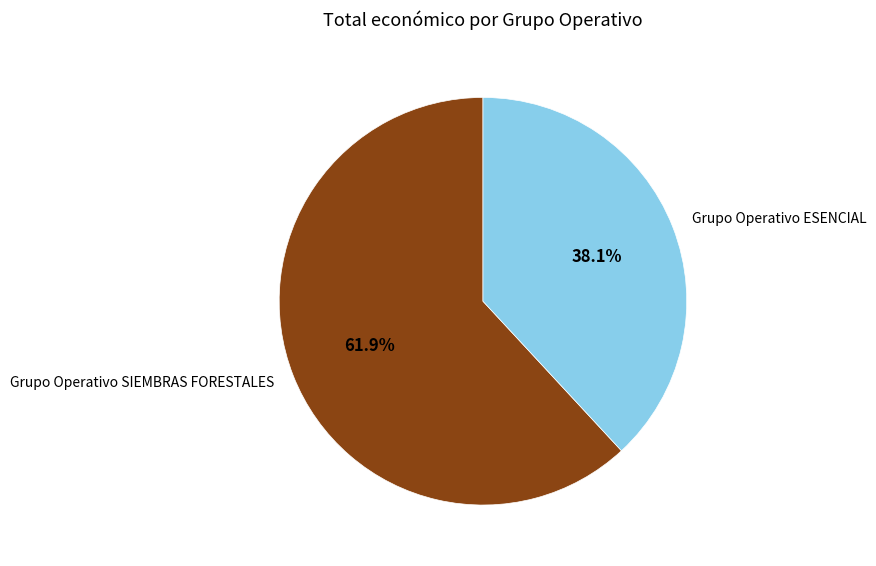

Is the sum of Grupo Operativo ESENCIAL and Grupo Operativo SIEMBRAS FORESTALES greater than half?

Yes